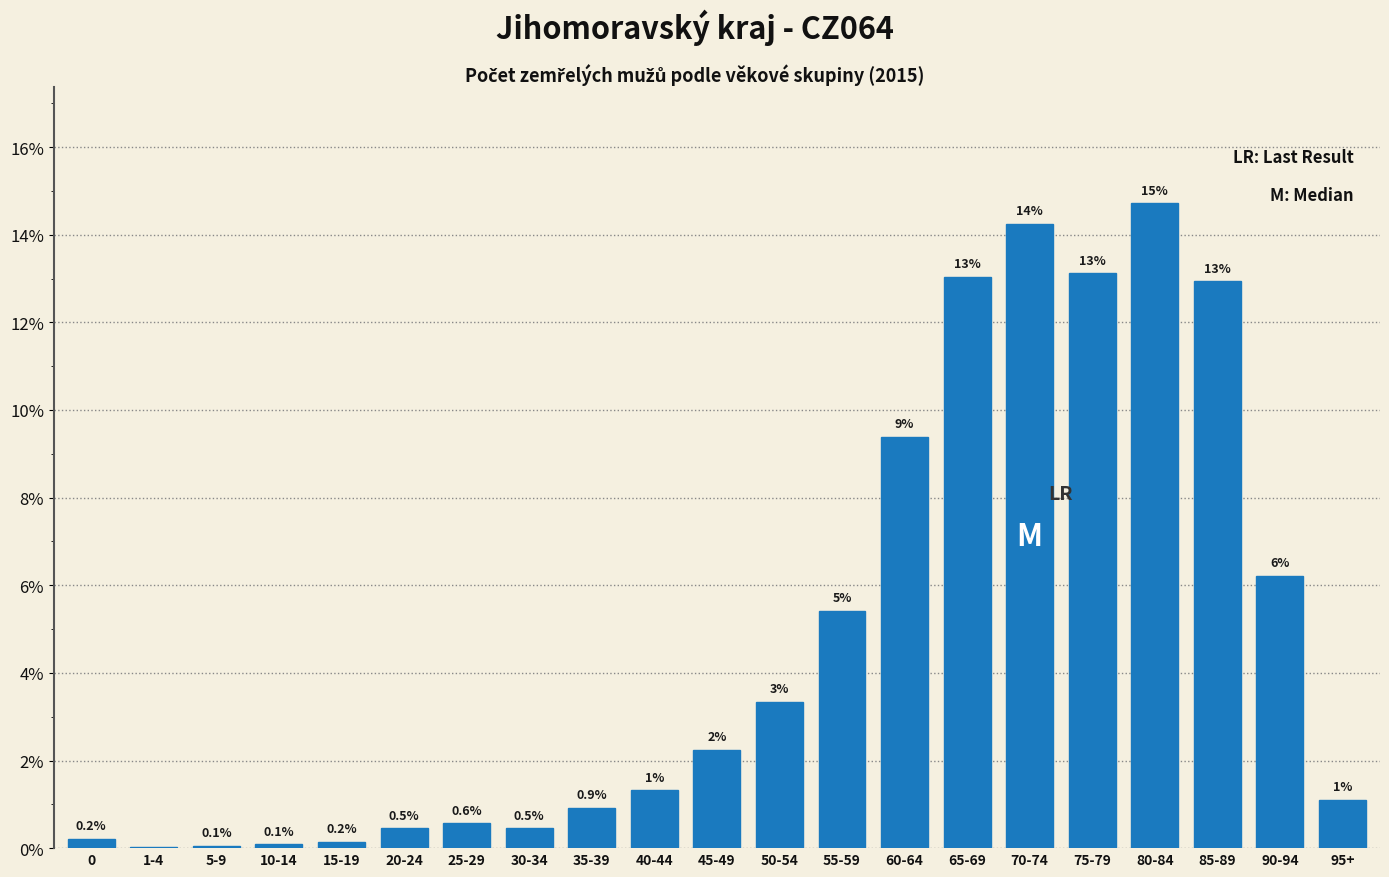

Which label corresponds to the largest value in the chart?

80-84